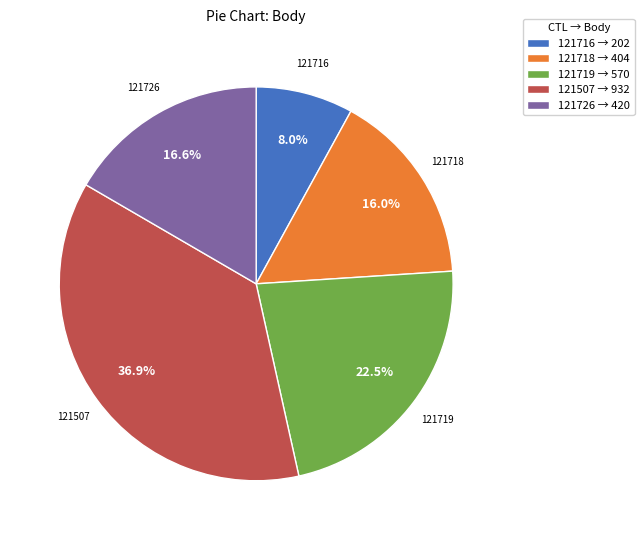

What percentage do 121718 and 121726 together represent?

32.6%